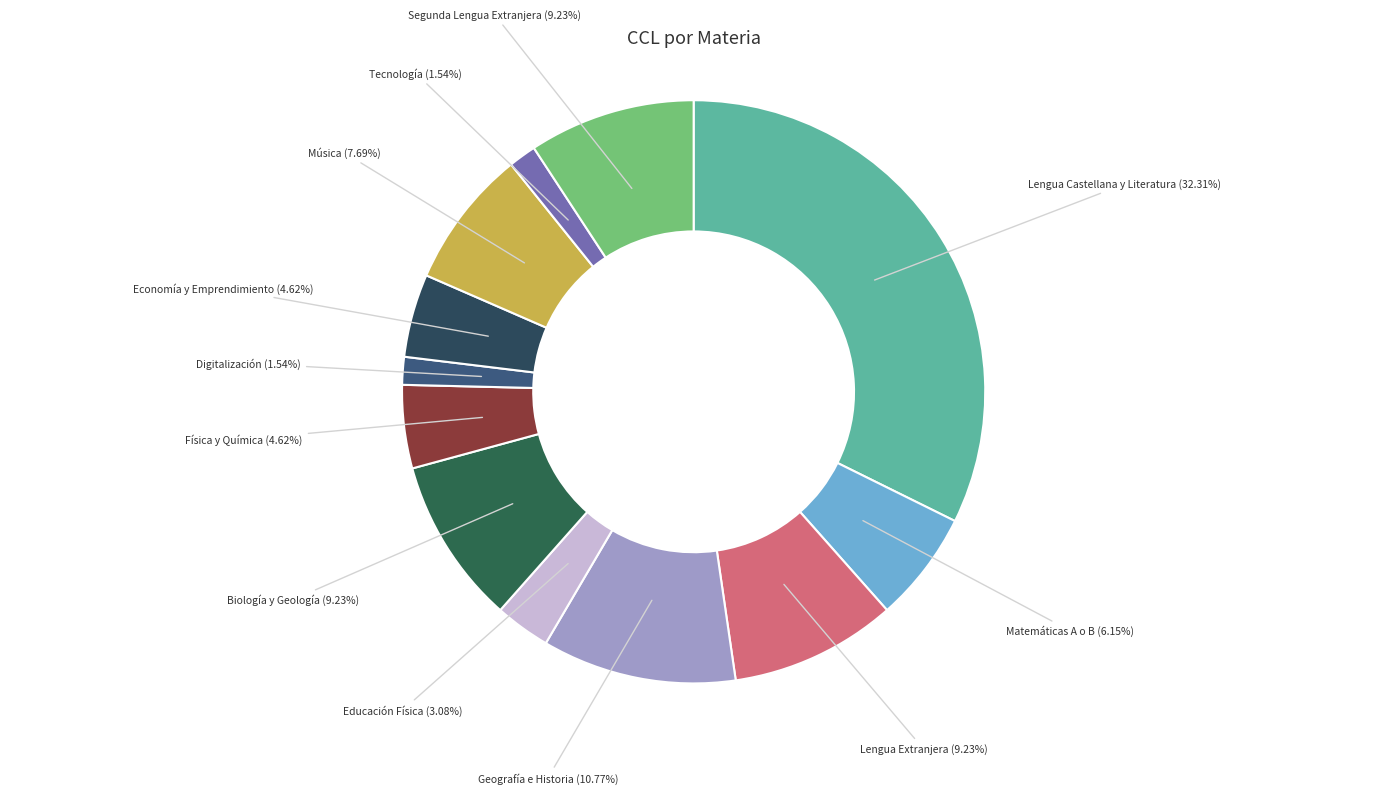

To the nearest percent, what is the difference between the largest and smallest slice percentages?

31%